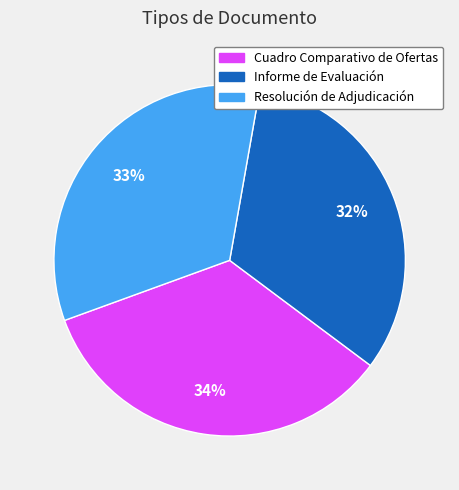

Is Cuadro Comparativo de Ofertas the majority of the pie?

No